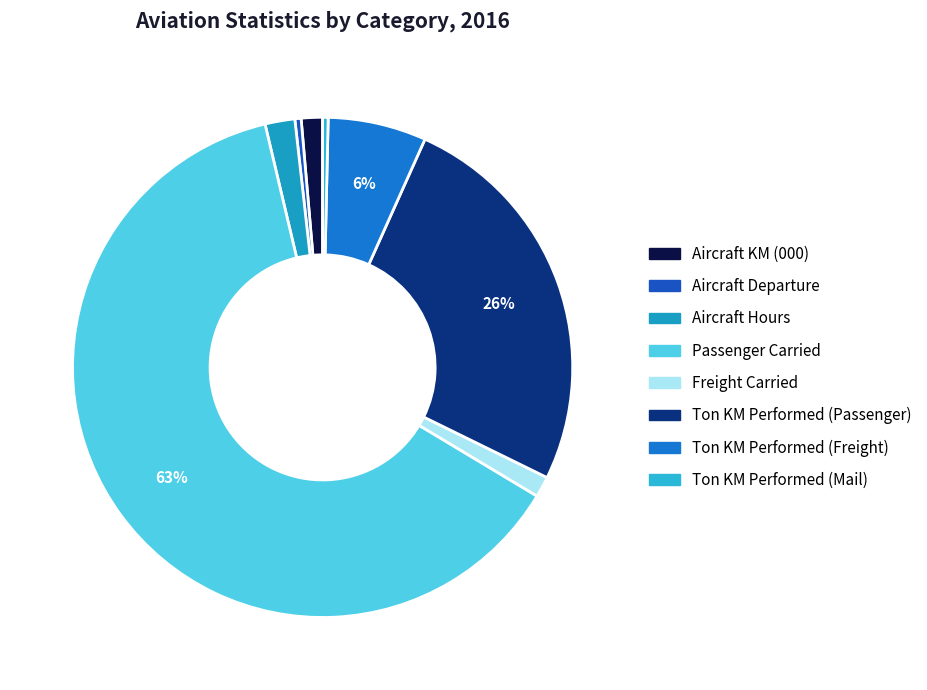

Combined, what portion of the pie is Freight Carried and Aircraft Hours?

3.3%